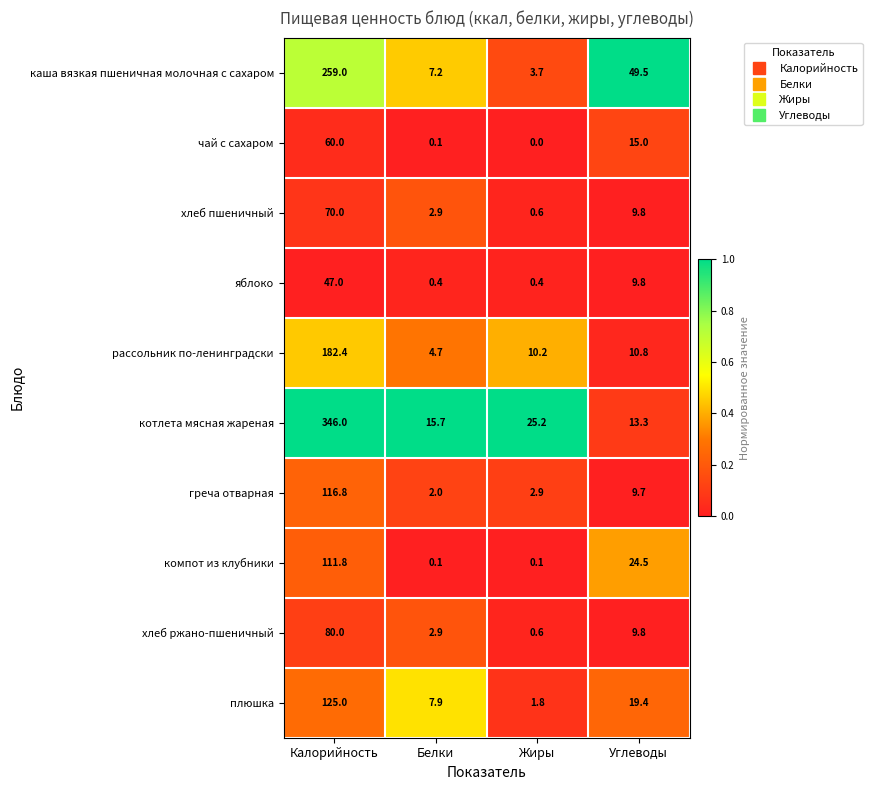

The чай с сахаром series shows 0.0 at Жиры. True or false?

True